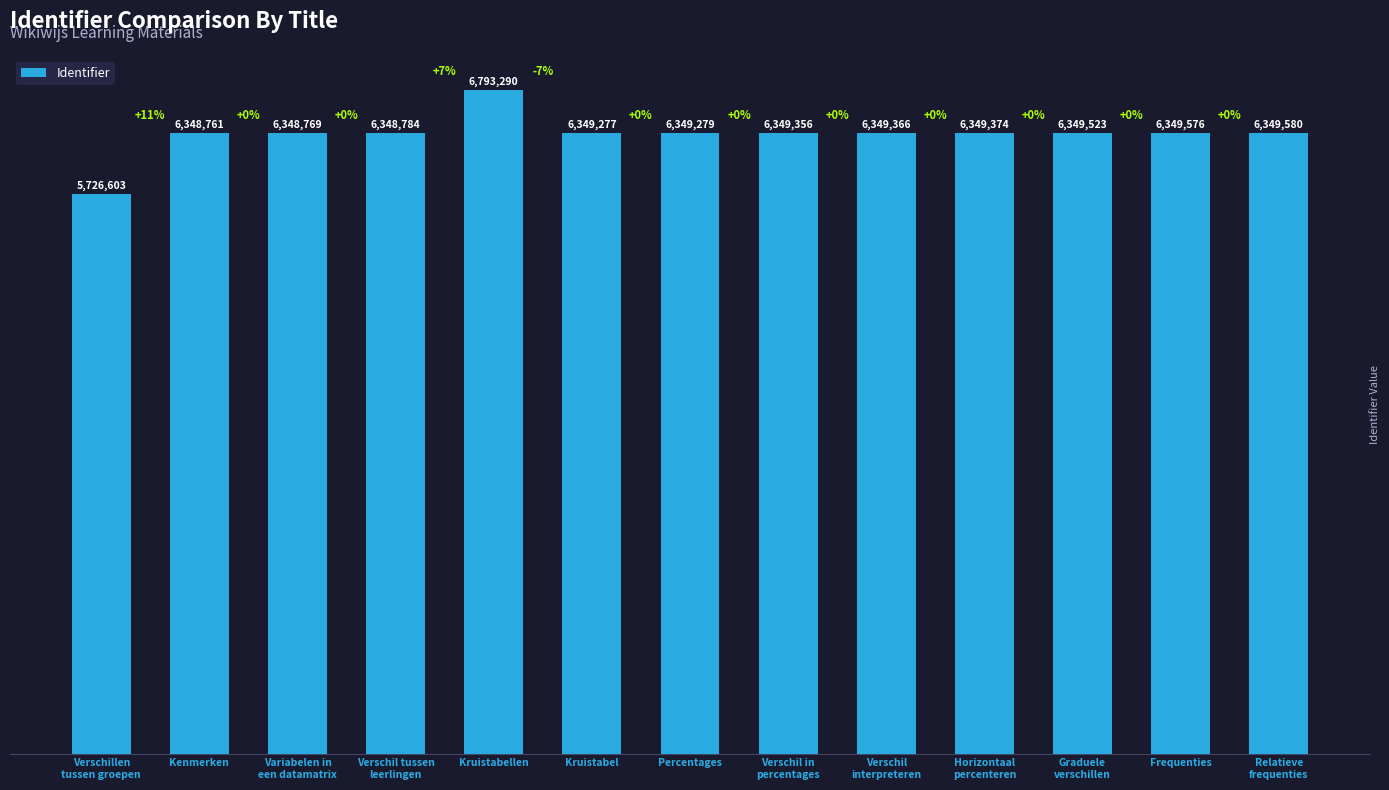

The value at Relatieve
frequenties is 10172215. True or false?

False